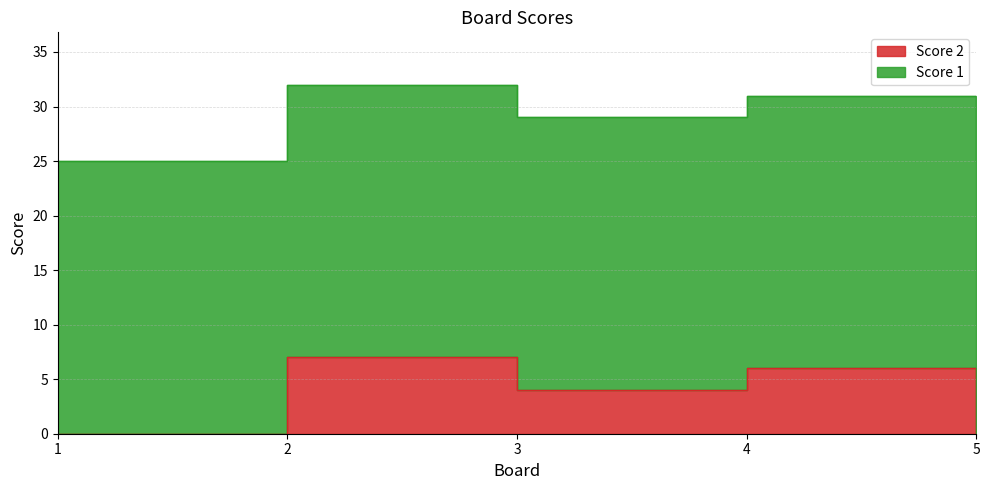

Rank the categories by value from highest to lowest.

2, 4, 3, 1, 5